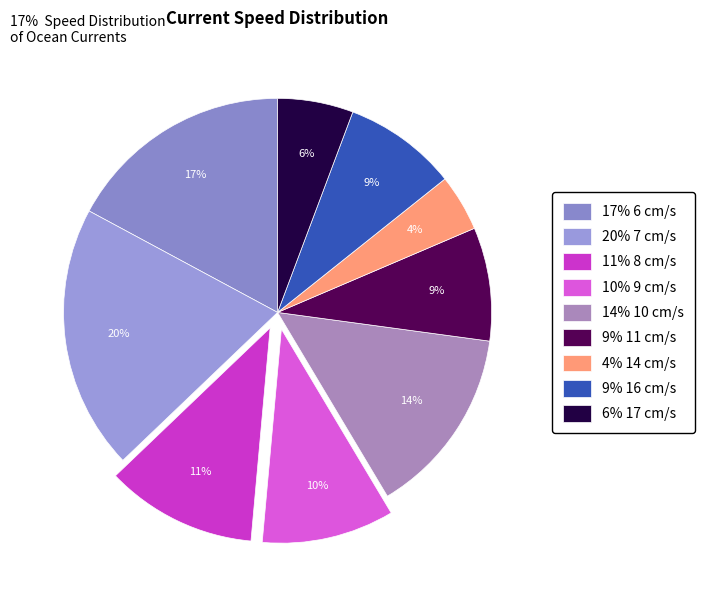

What is the smallest slice in the pie chart?

4% 14 cm/s